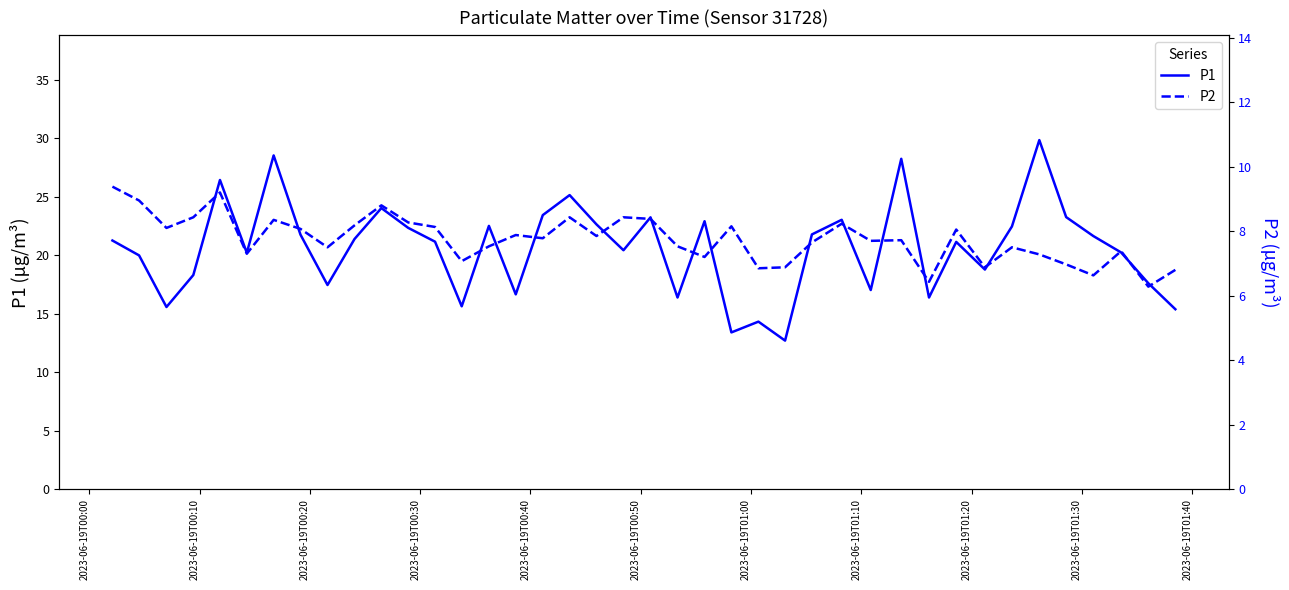

List the series in order of their overall mean, lowest first.

P2, P1